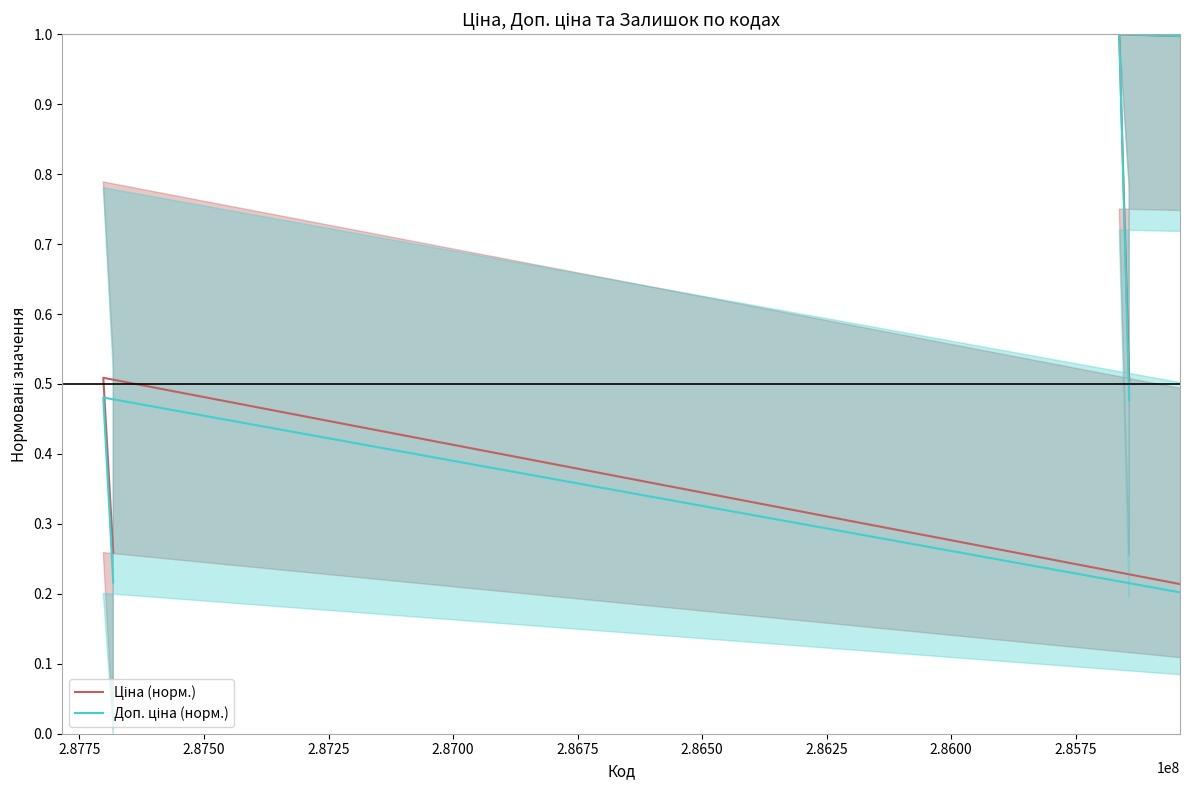

What are all the series names shown in the legend?

Ціна (норм.), Доп. ціна (норм.)